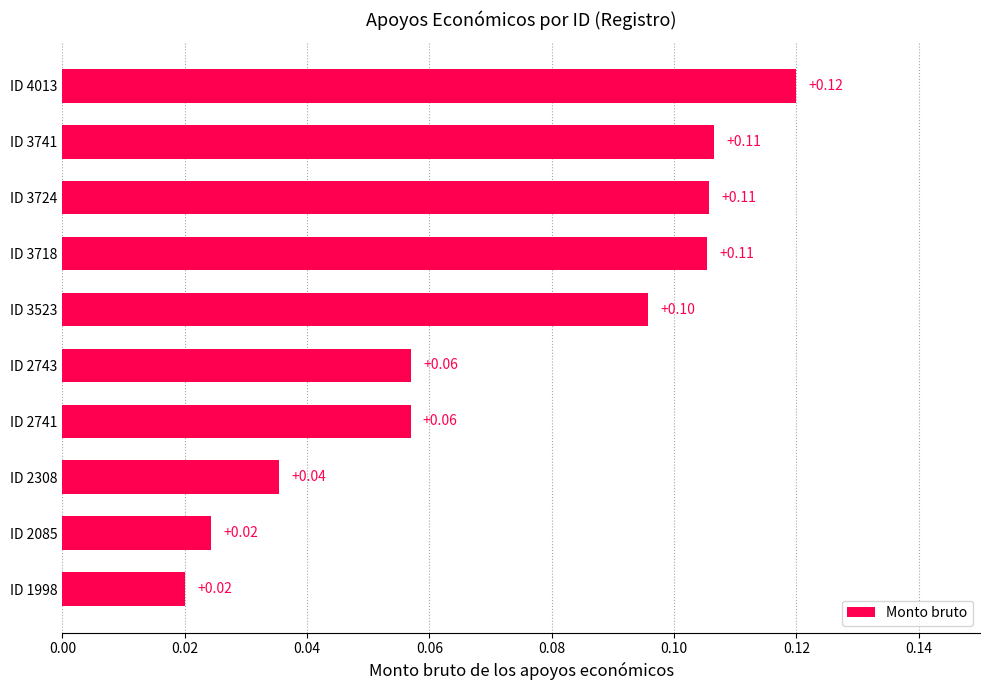

How many series are shown in this chart?

1